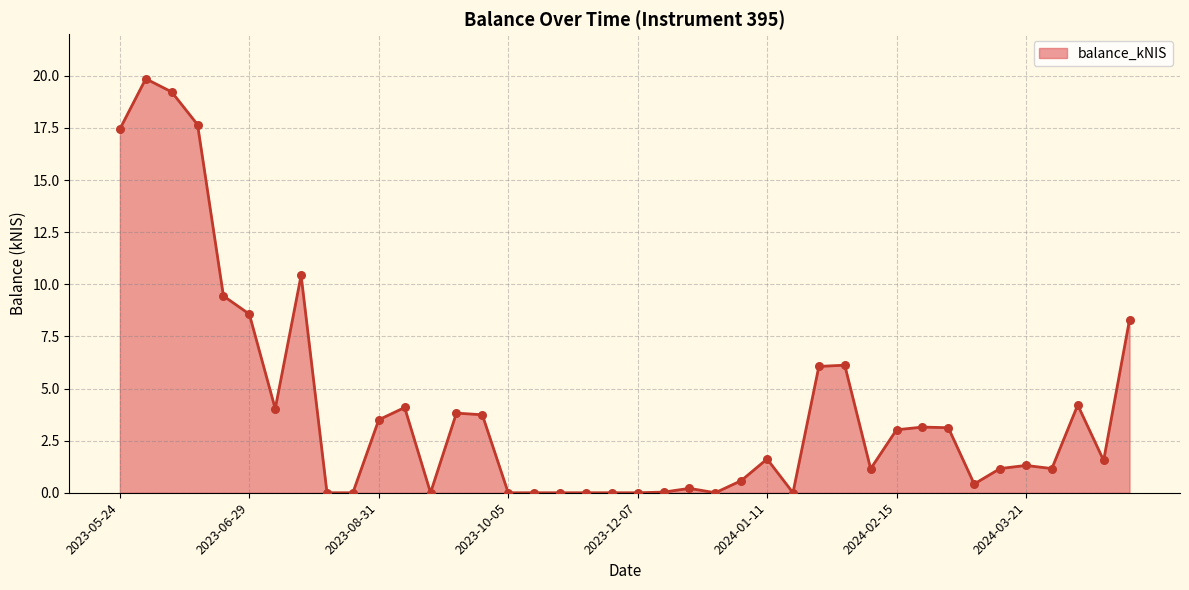

What is the difference between the maximum and minimum values?

19.9